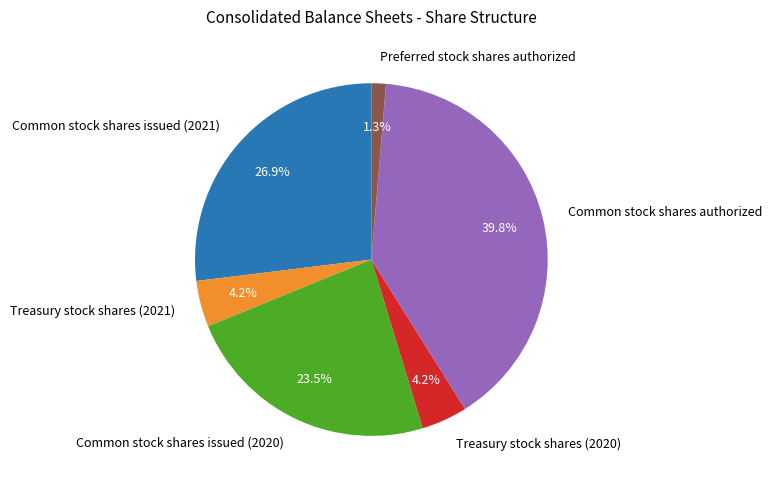

To the nearest percent, what is the combined percentage of Treasury stock shares (2020) and Common stock shares issued (2020)?

28%